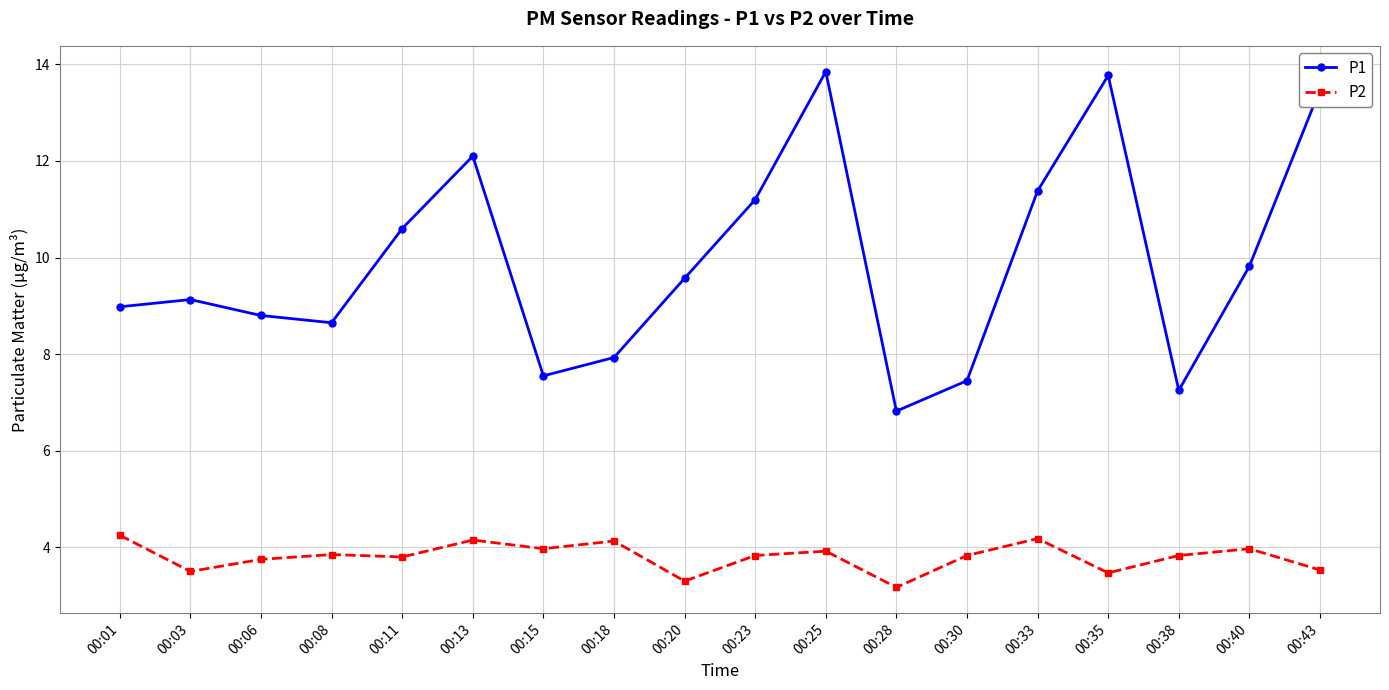

What is the total value across all series at 00:20?

12.9